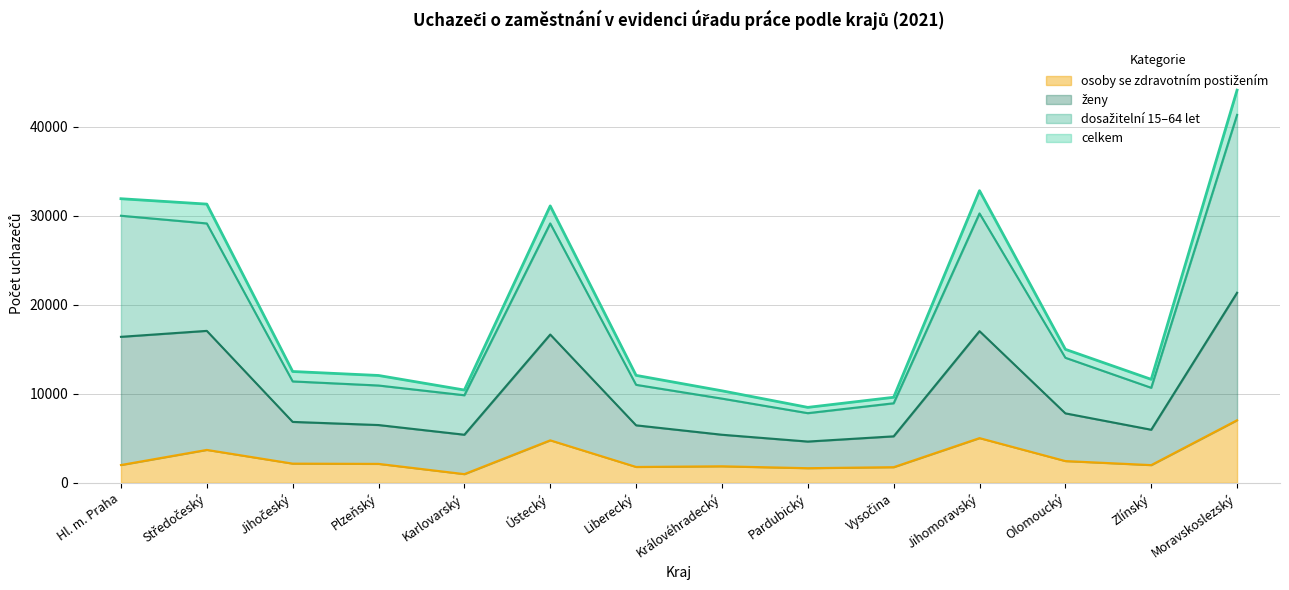

Which series has the largest total across all categories?

celkem